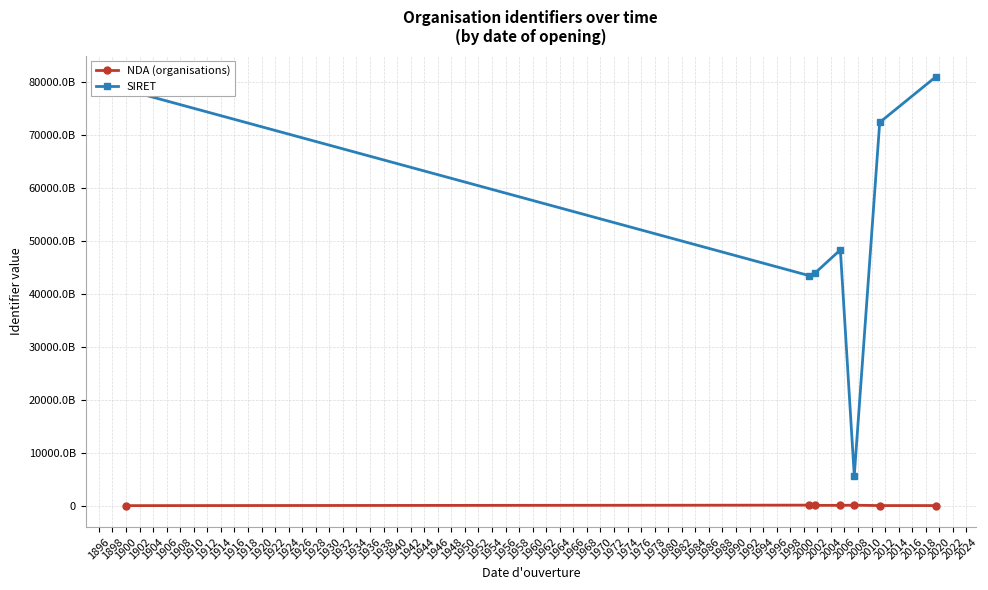

Does the chart have visible grid lines?

Yes